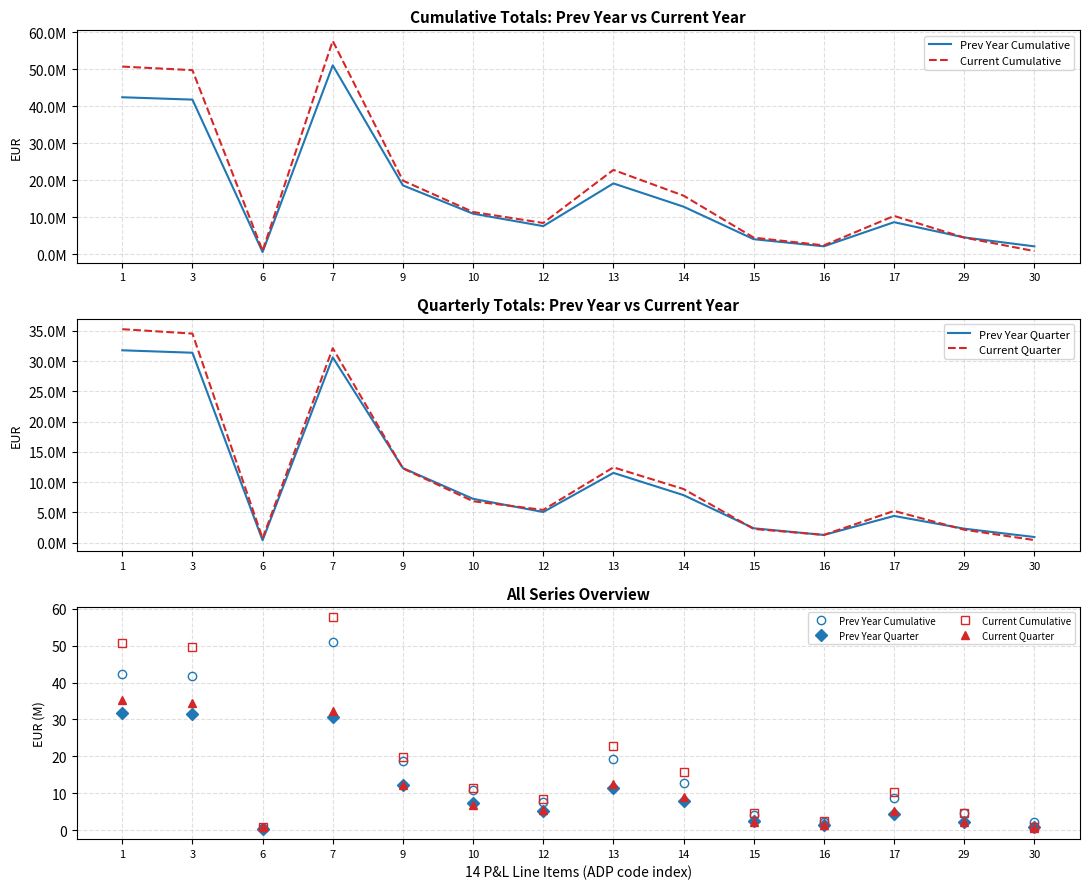

True or false: Current Cumulative has more than 0 points higher than both neighbors.

True